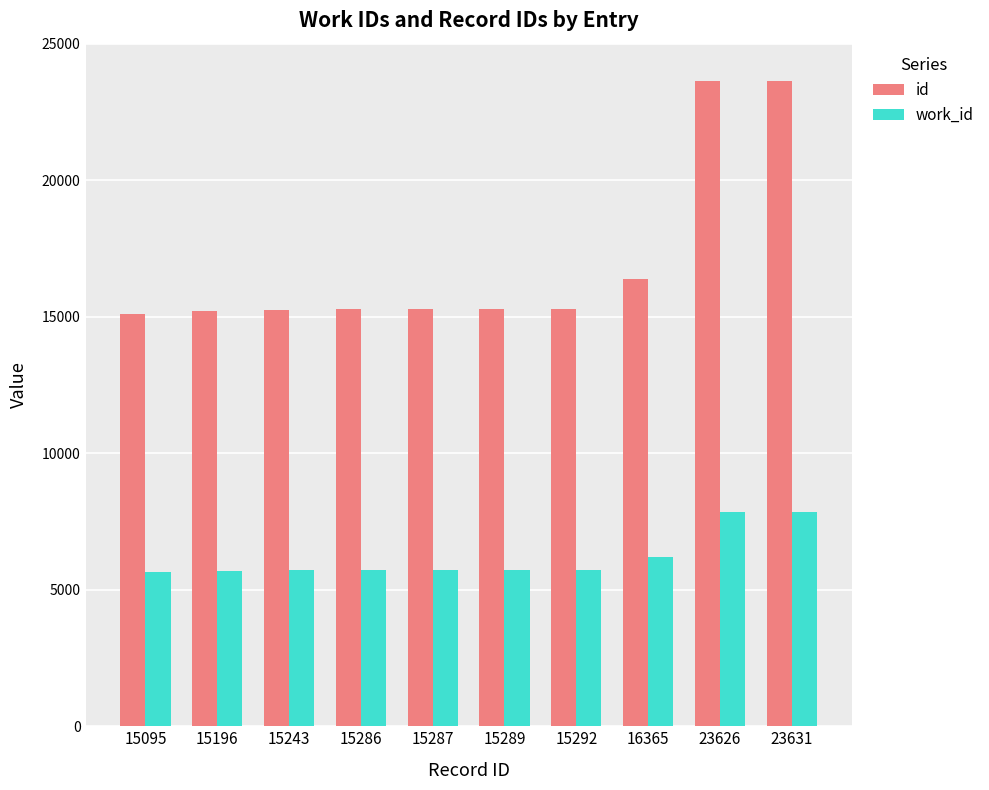

What is the smallest value displayed?

5647